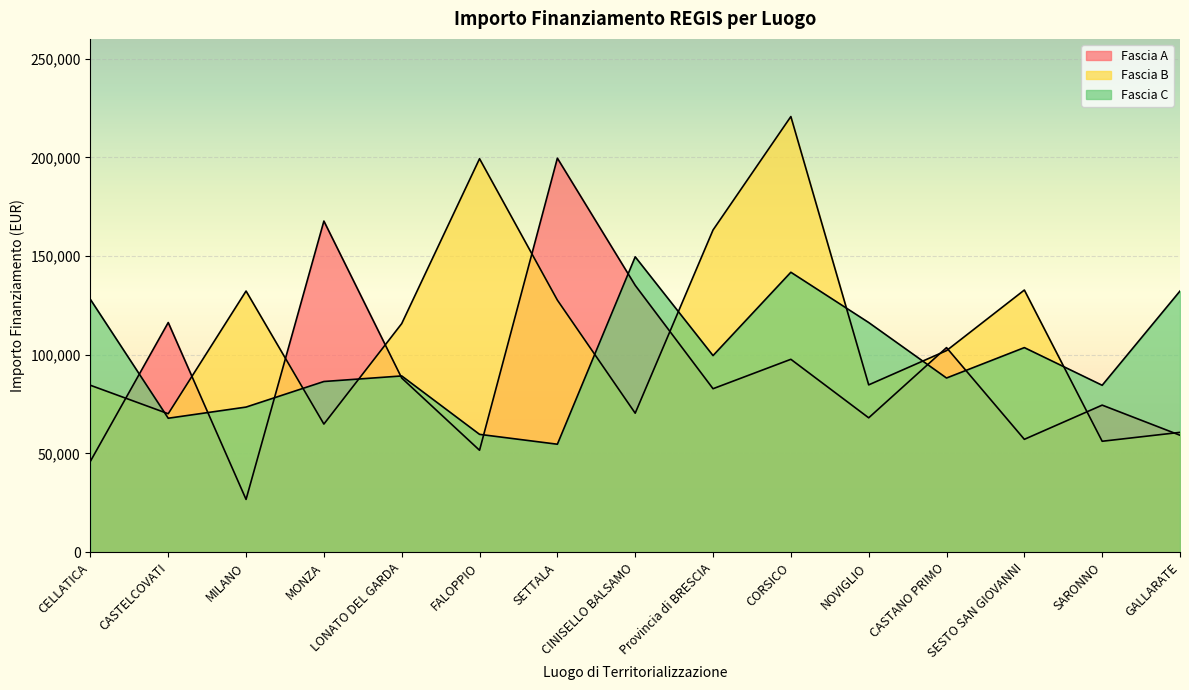

How many interior local valleys does the Fascia B series have?

5